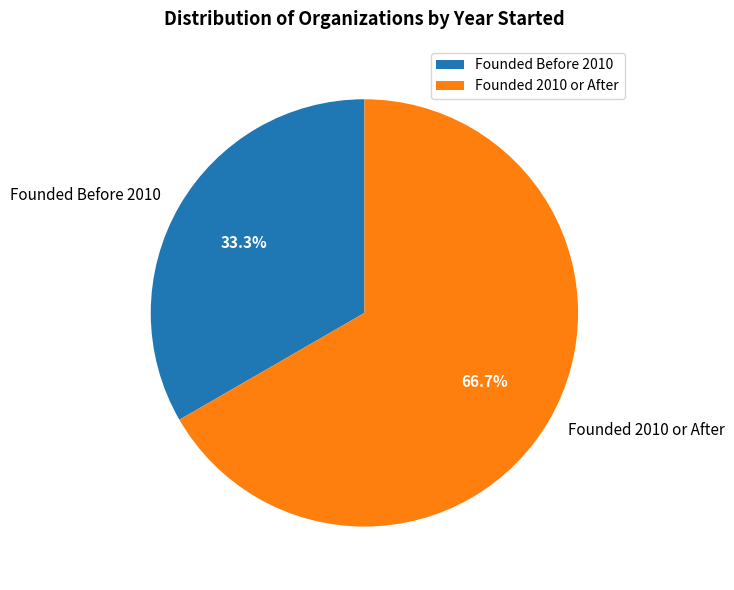

Which slice is the smallest?

Founded Before 2010